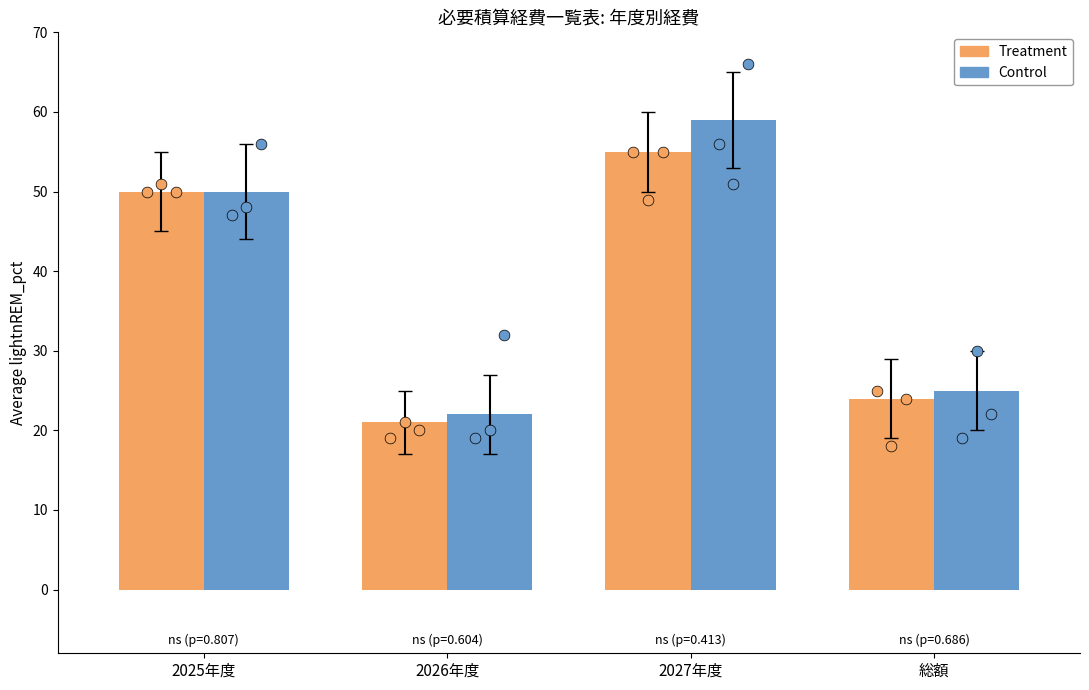

Which series has the largest Y range (max minus min)?

Control